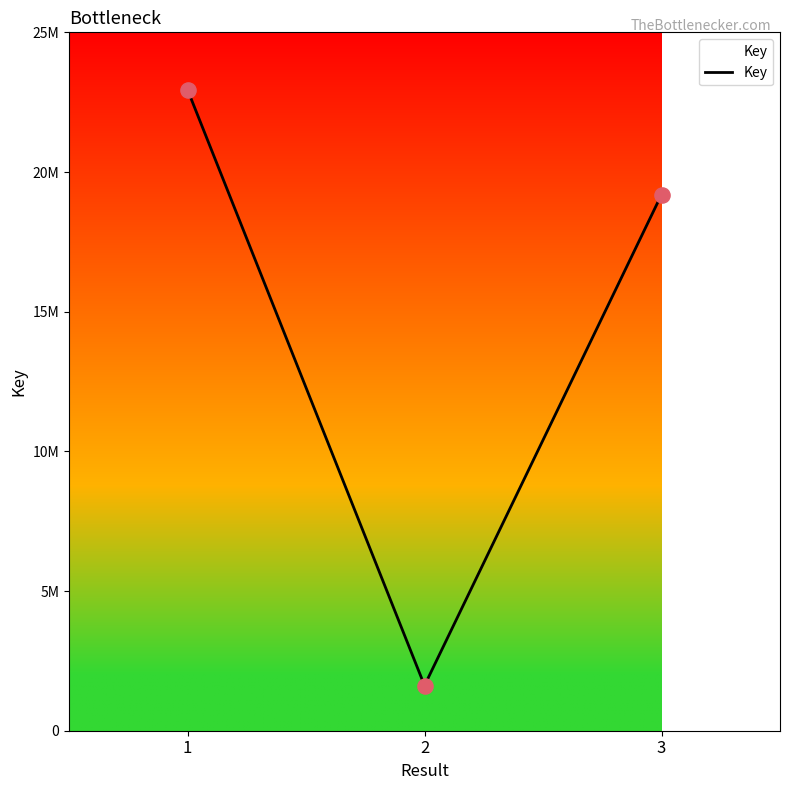

Between 3 and 1, which is larger?

1